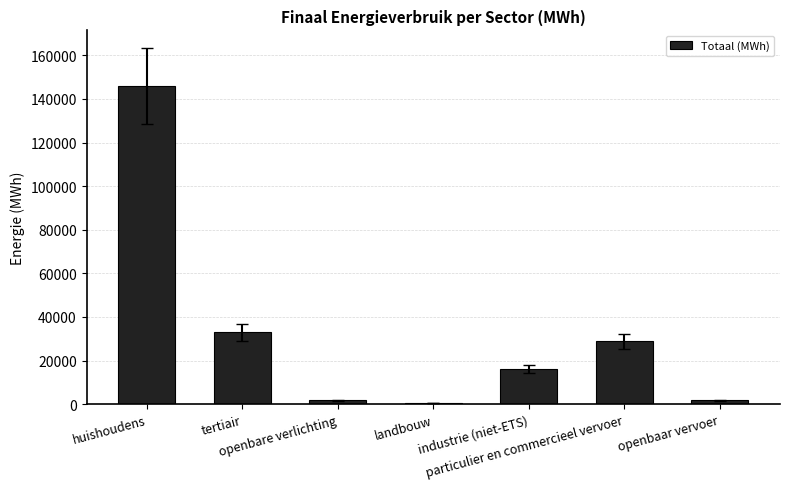

What is the sum of all values?

227396.6